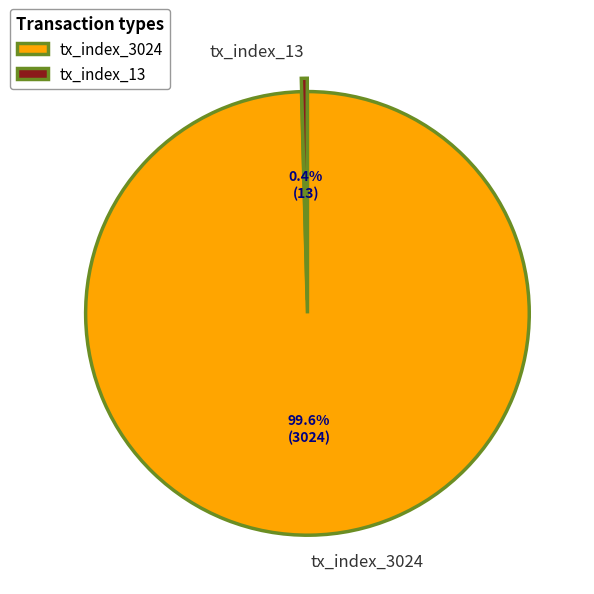

To the nearest percent, what is the average slice percentage?

50%